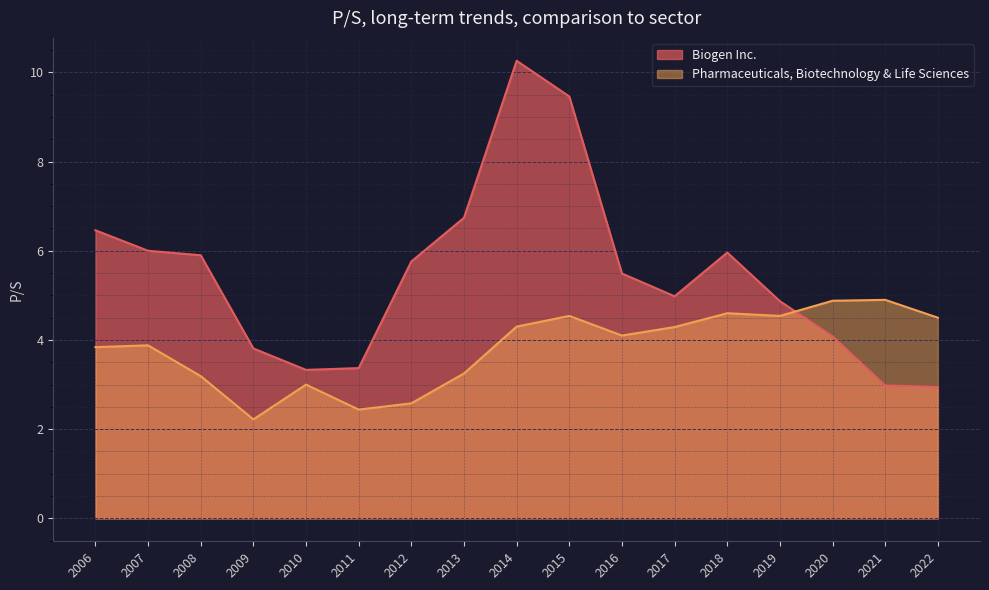

What are all the series names shown in the legend?

Biogen Inc., Pharmaceuticals, Biotechnology & Life Sciences